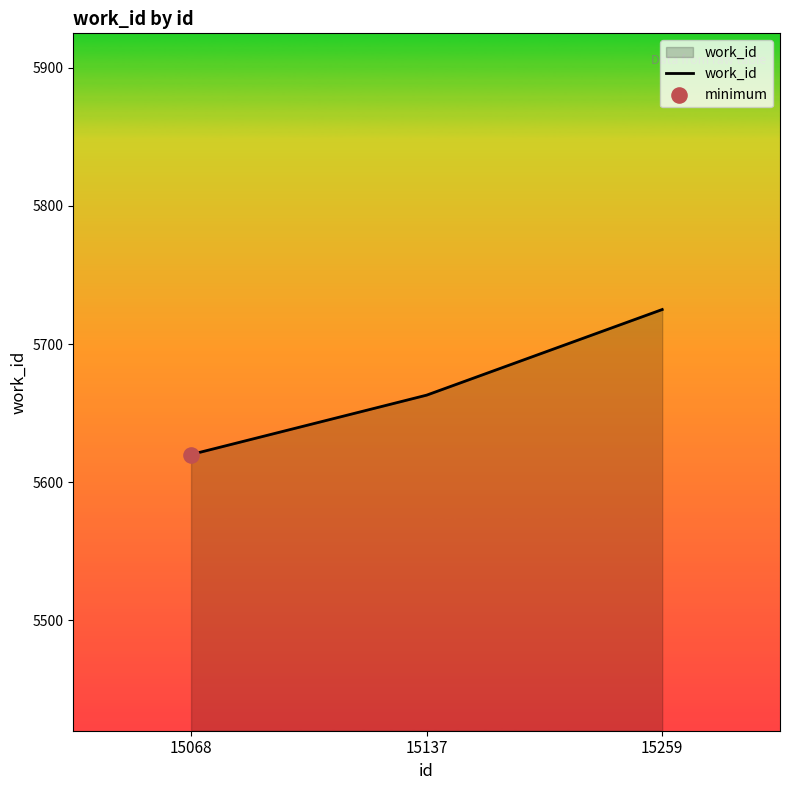

Approximately how many times larger is the value at 15068 compared to 15137?

1.0